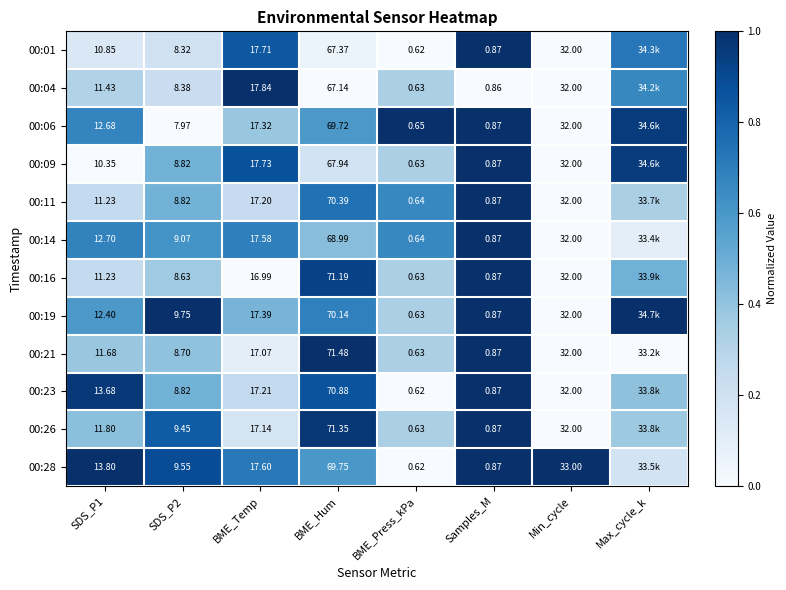

Which category has the lowest value across all series?

BME_Press_kPa